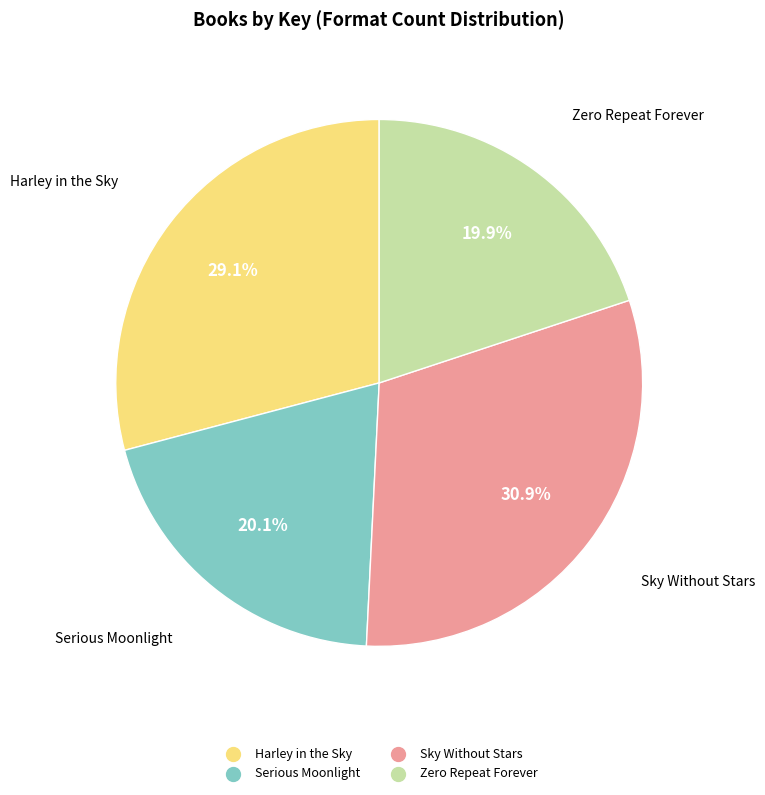

What percentage is the Zero Repeat Forever slice, to the nearest percent?

20%